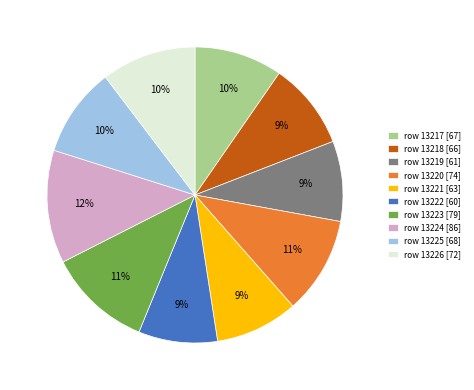

Does any single category account for the majority?

No